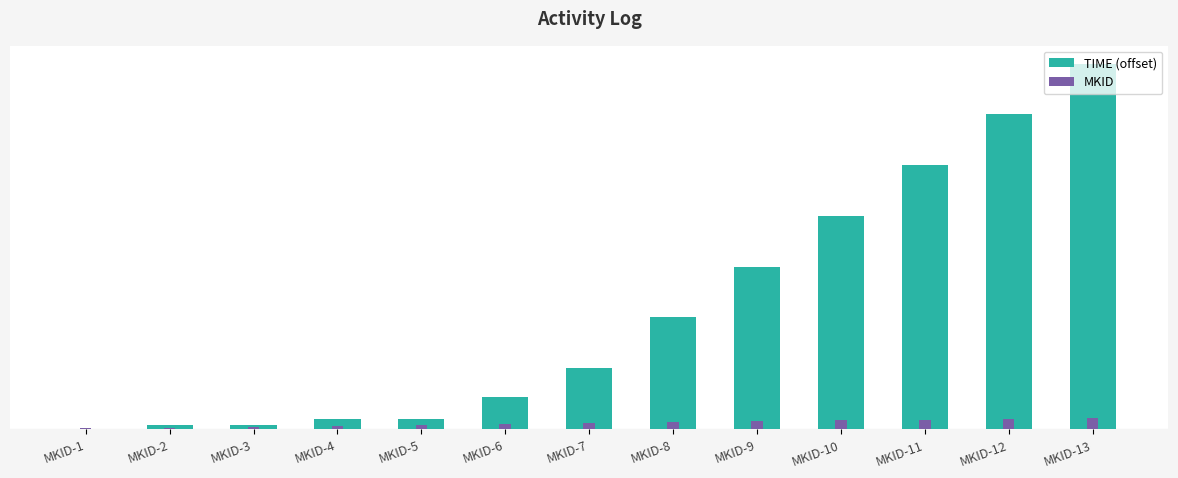

What are all the series names shown in the legend?

TIME (offset), MKID